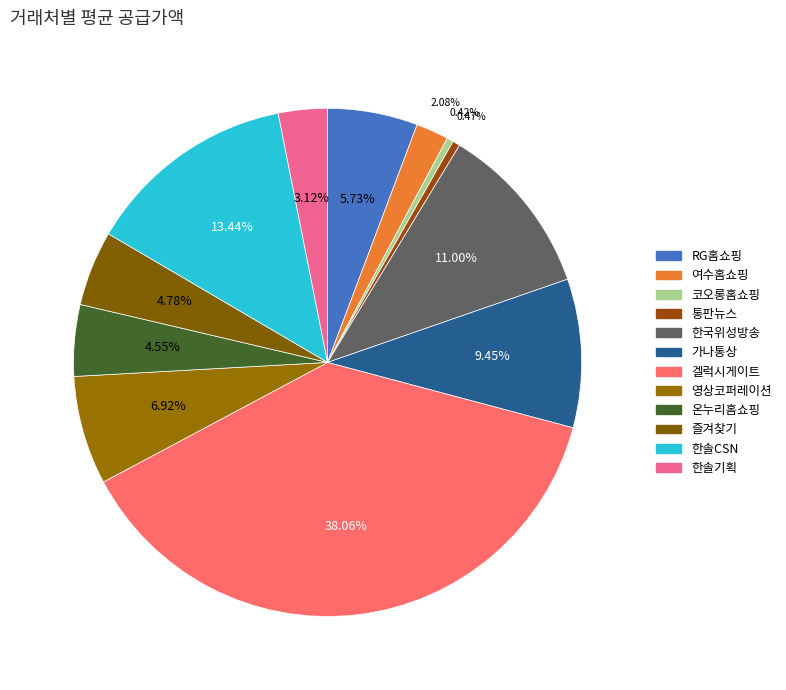

Which category has the smallest portion of the pie?

코오롱홈쇼핑